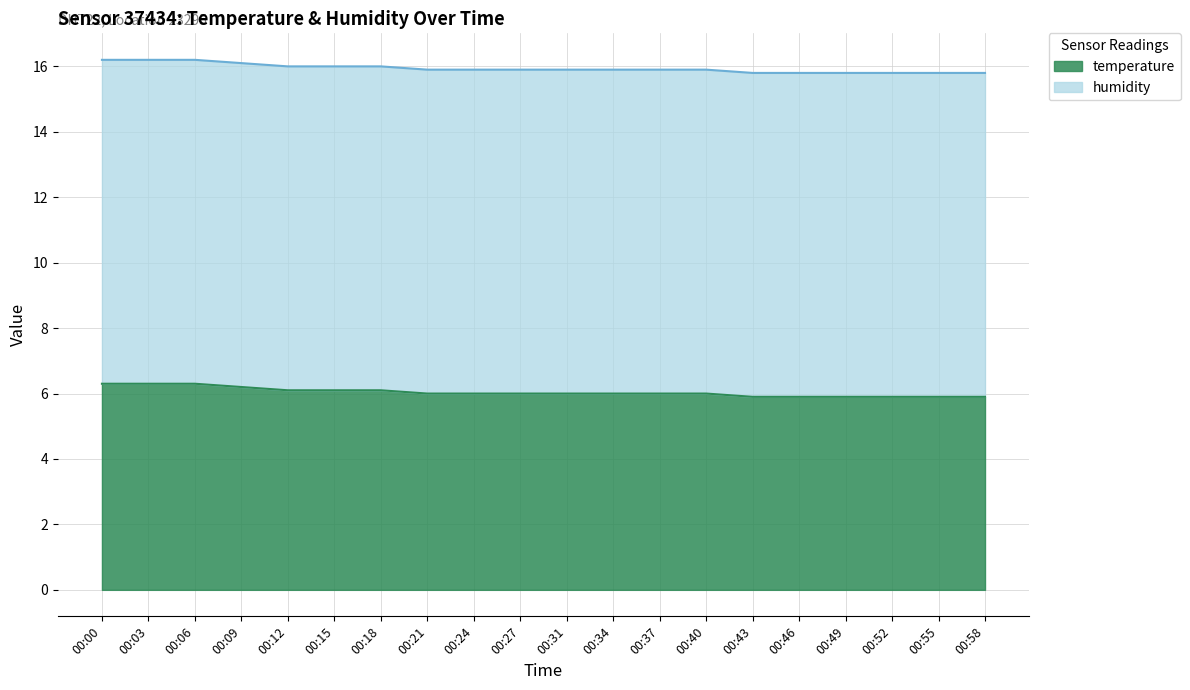

Is it true that the value at 00:18 is 9.0?

False